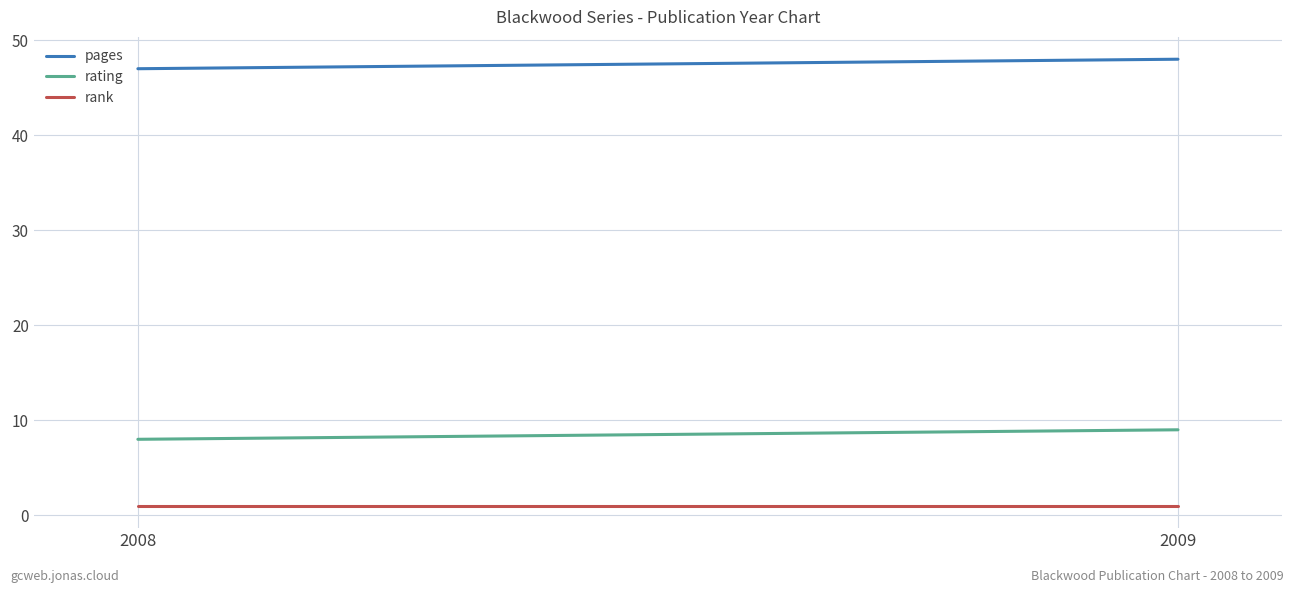

Reading left to right, list all the values displayed in this chart.

pages: 2008=47	2009=48
rating: 2008=8	2009=9
rank: 2008=1	2009=1